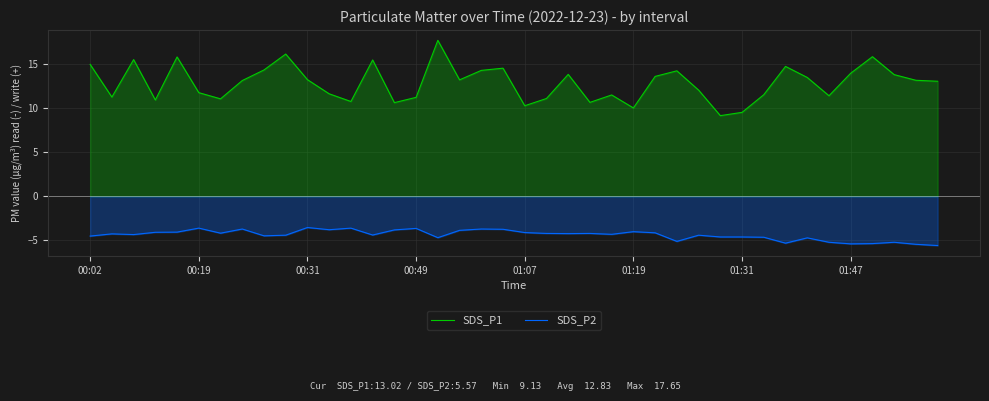

Which series has the widest spread of values?

SDS_P1